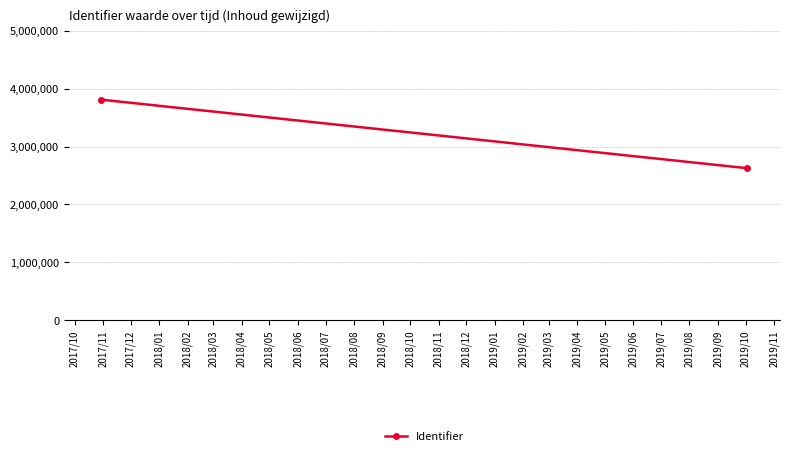

What is the difference between the values at 2017/10 and 2017/11?

1184356